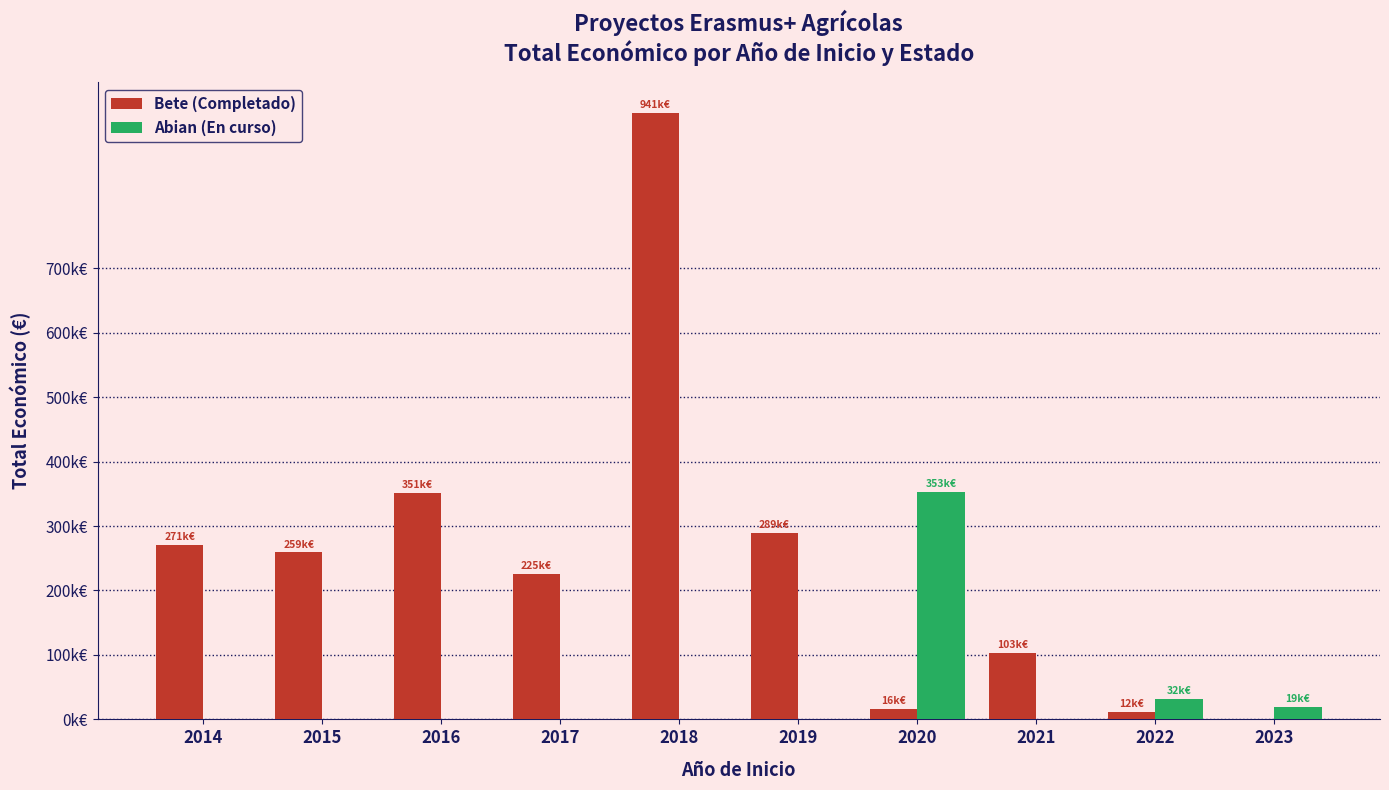

What are all the series names shown in the legend?

Bete (Completado), Abian (En curso)